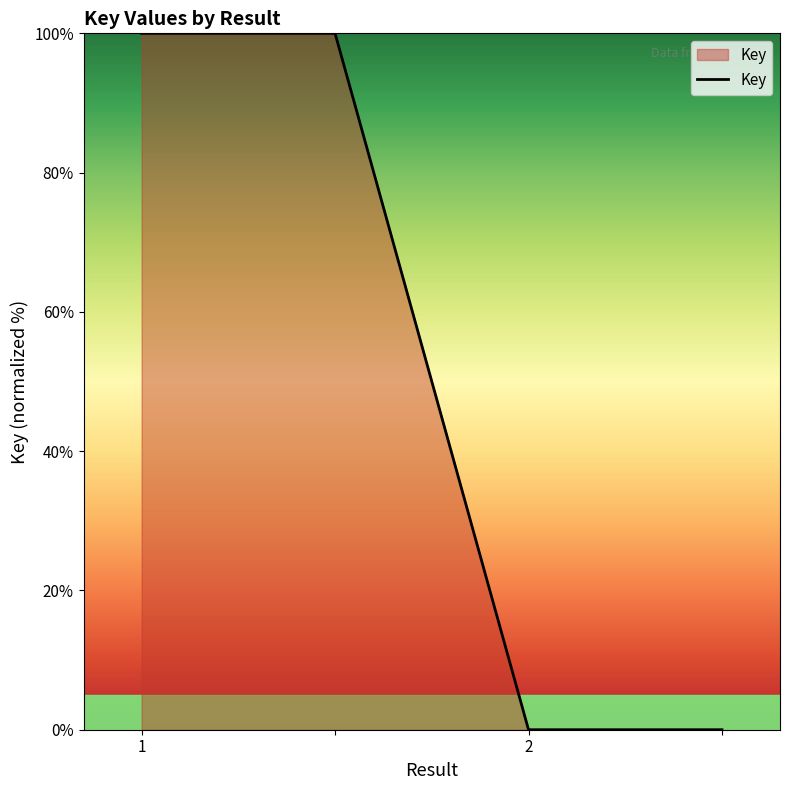

True or false: there are more than 1 points higher than both neighbors.

False